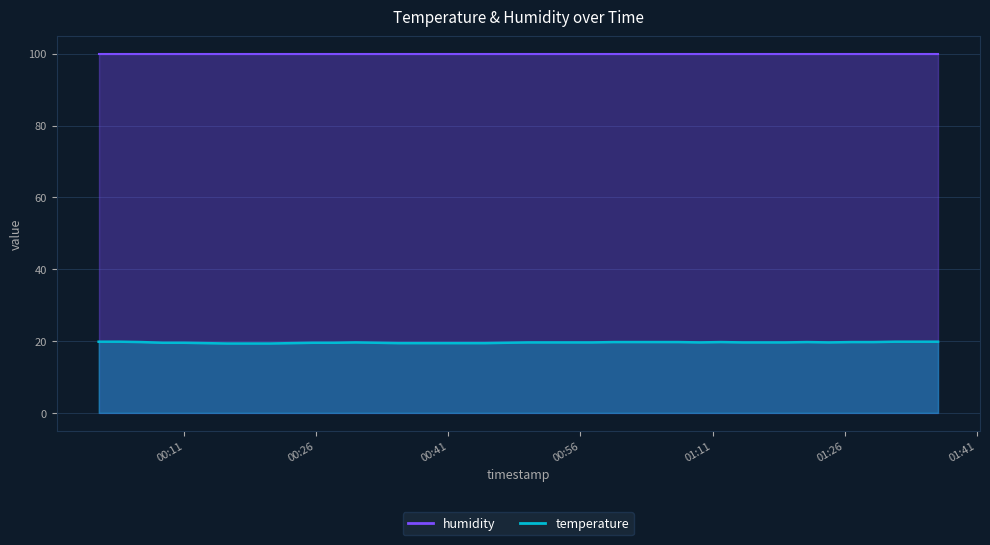

What position from the left is 2022-07-21T01:26:47?

36